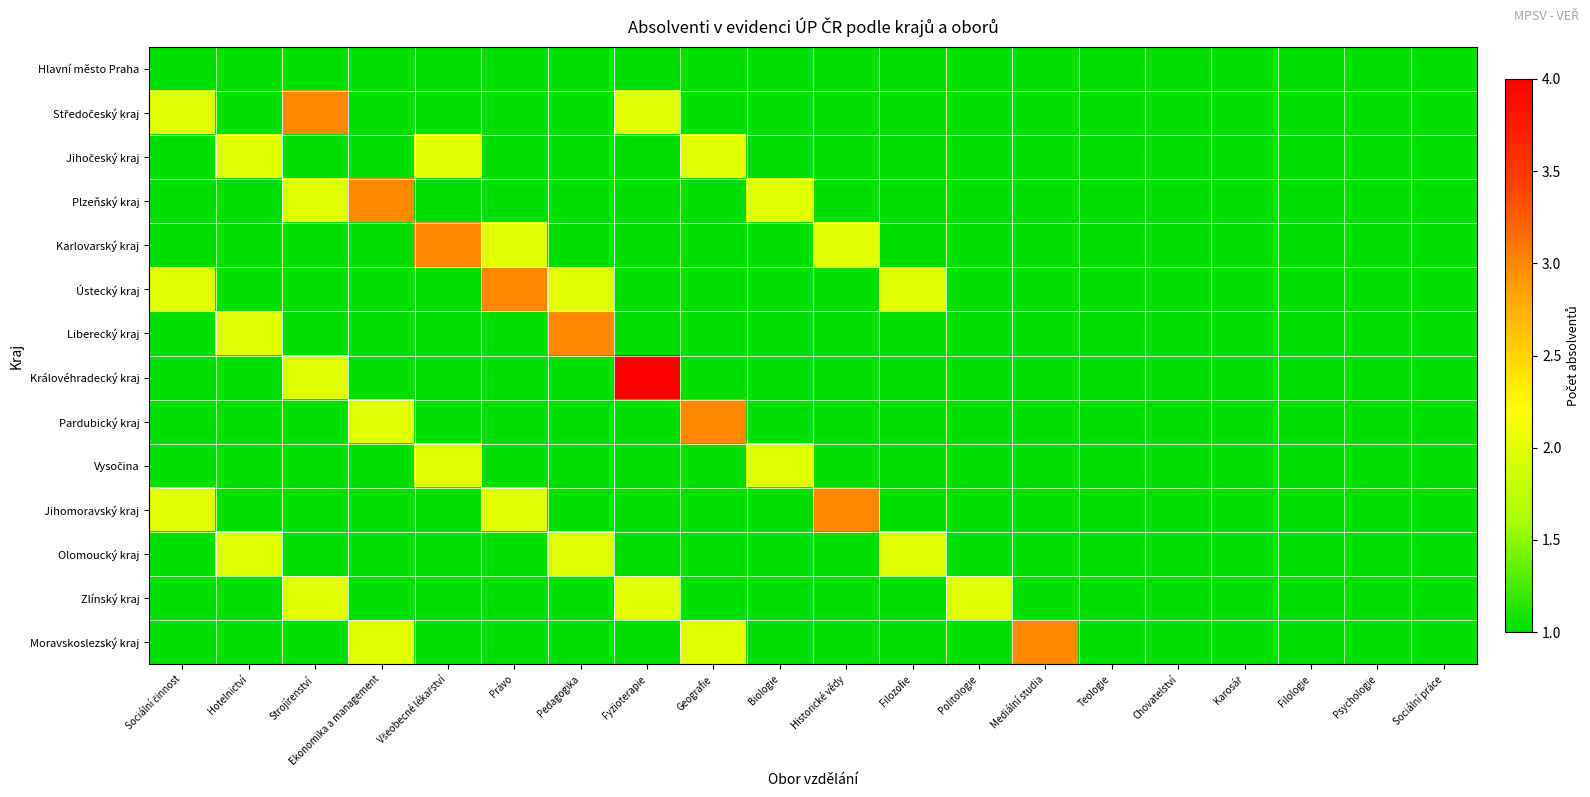

Between Biologie and Teologie, which series saw the biggest shift?

Plzeňský kraj